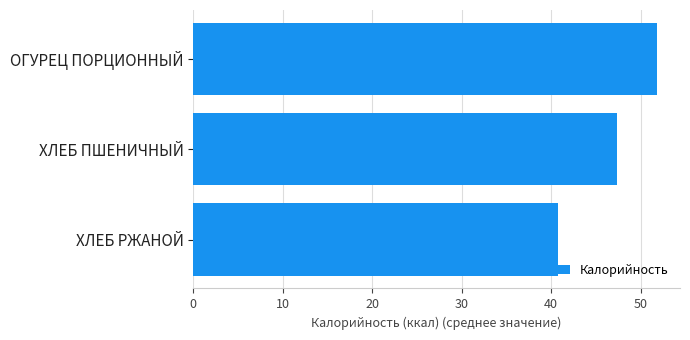

How many bars are there in total?

3